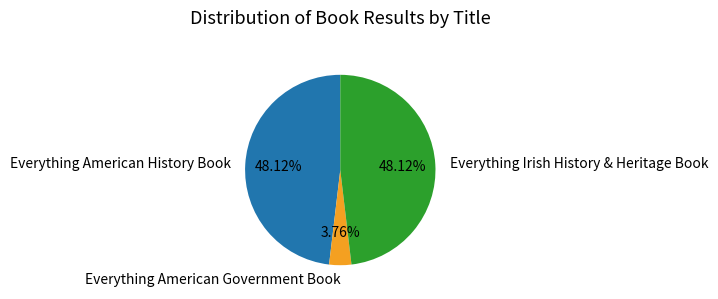

Which slice is the smallest?

Everything American Government Book